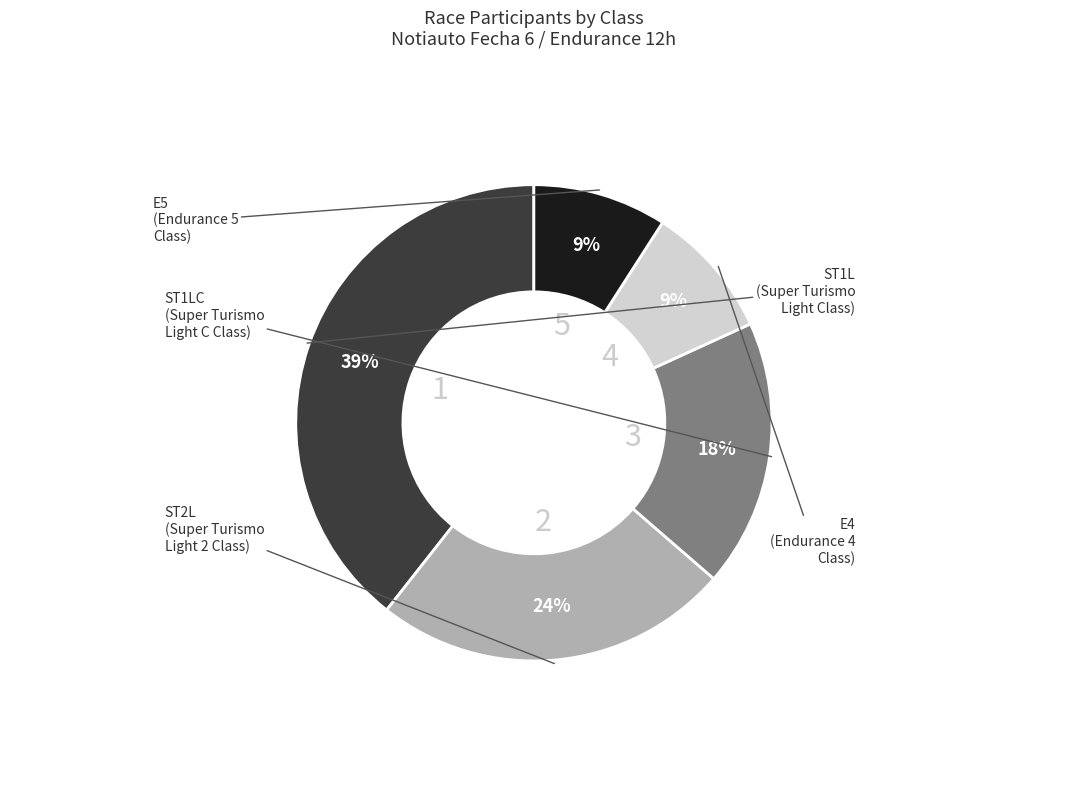

True or false: E5 accounts for 1% of the total.

False